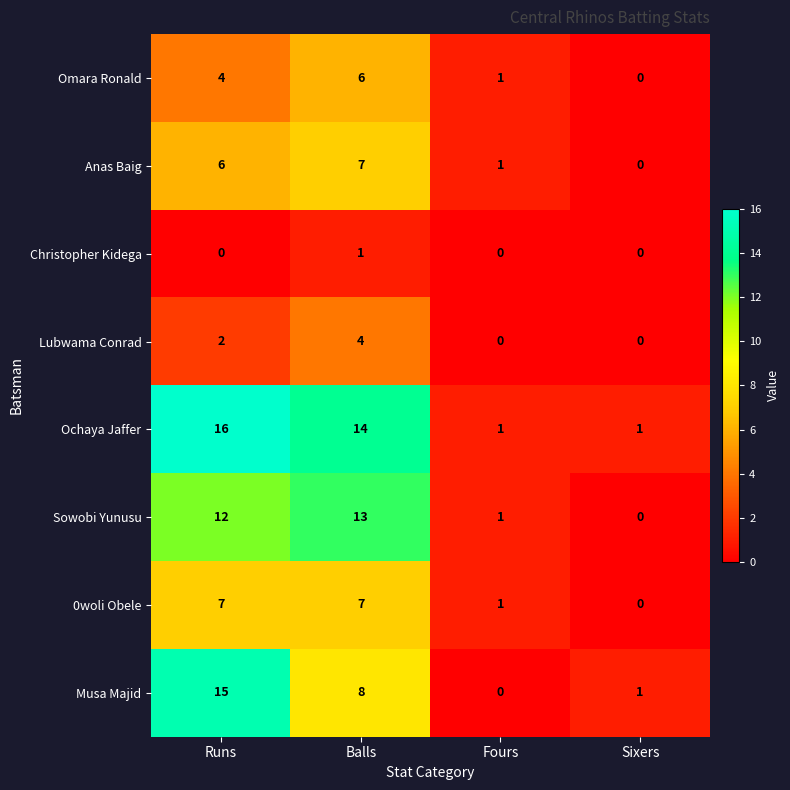

Which series has the largest total across all categories?

Ochaya Jaffer